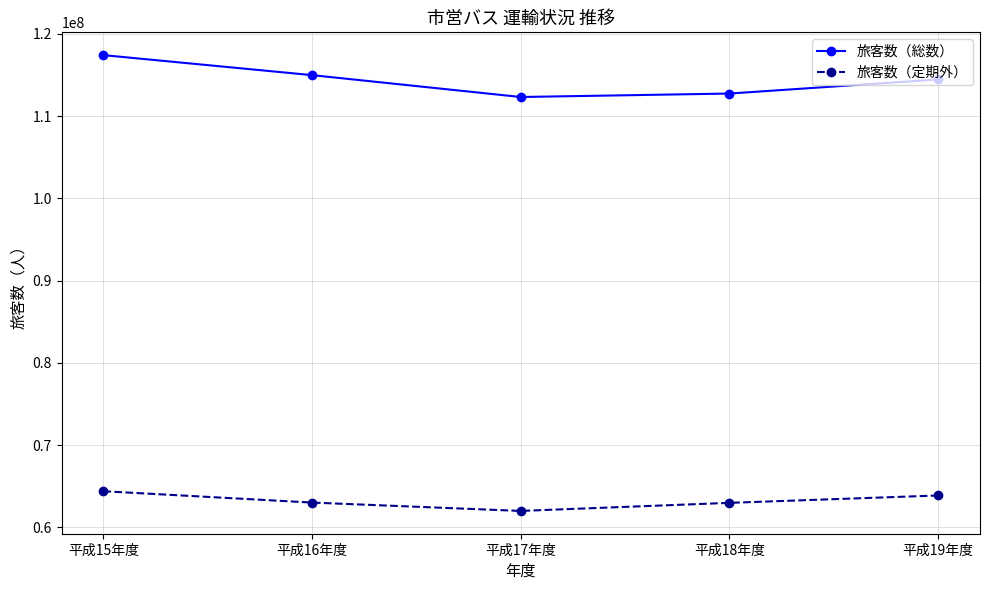

Between 平成15年度 and 平成18年度, which series saw the biggest shift?

旅客数（総数）